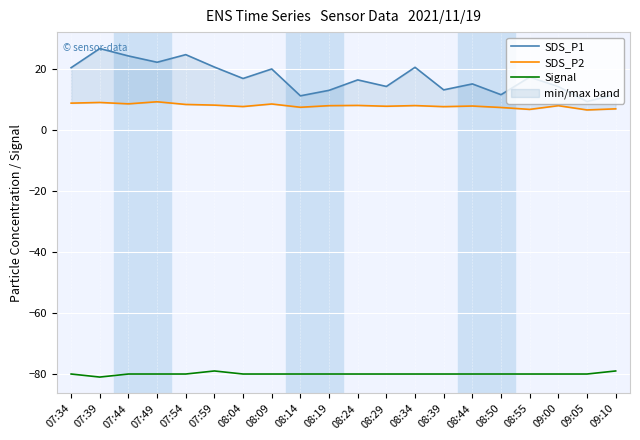

True or false: SDS_P1 has a value of 5.7 at 09:00.

False